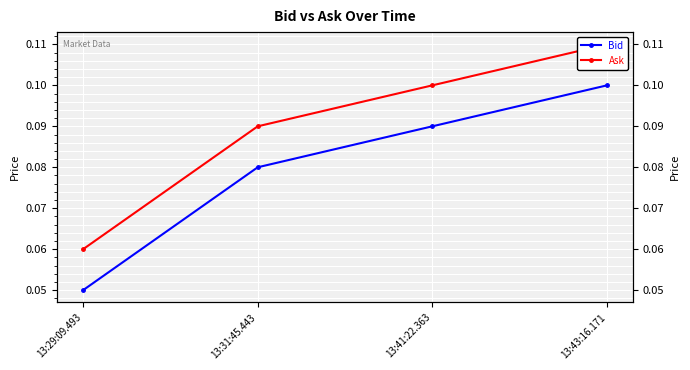

What is the total value across all series at 13:43:16.171?

0.2